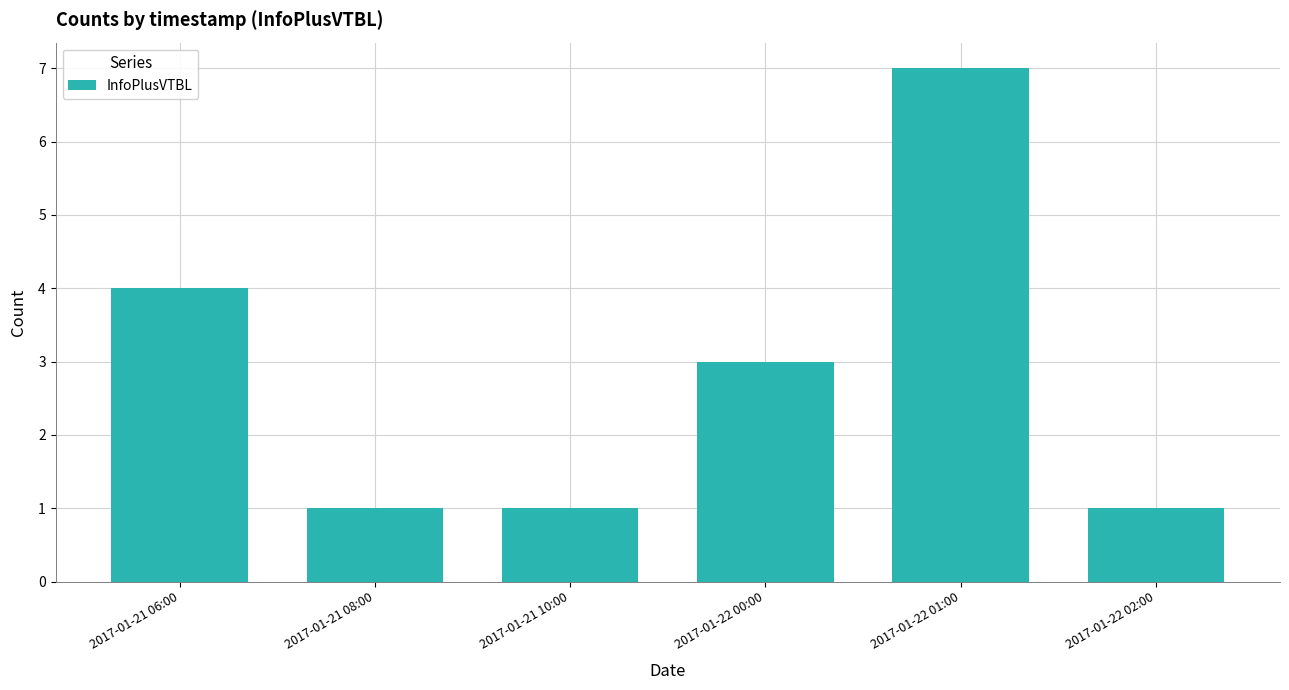

What is the label of the 3rd bar from the left?

2017-01-21 10:00